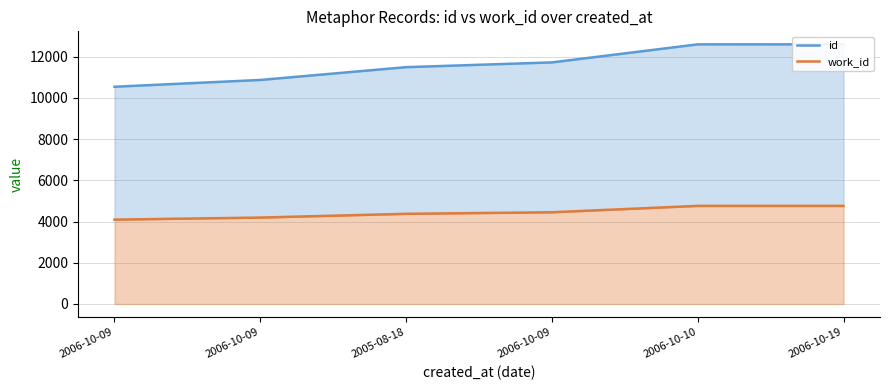

Reading left to right, transcribe all the data shown in this chart.

id: 2006-10-09=10545	2006-10-09=10875	2005-08-18=11496	2006-10-09=11727	2006-10-10=12603	2006-10-19=12605
work_id: 2006-10-09=4095	2006-10-09=4195	2005-08-18=4377	2006-10-09=4452	2006-10-10=4762	2006-10-19=4762